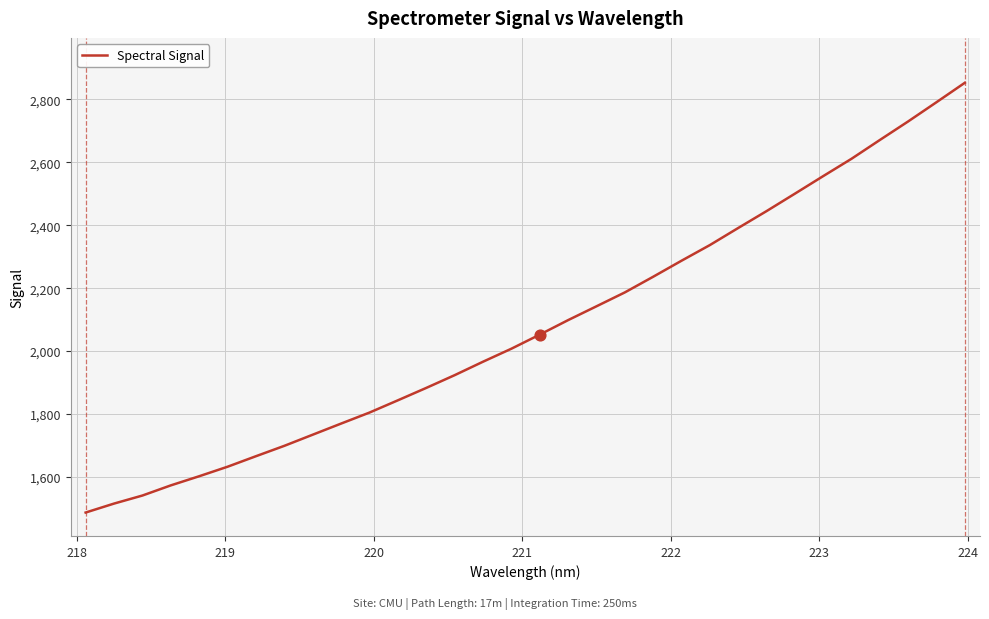

What is the smallest value displayed?

1487.6